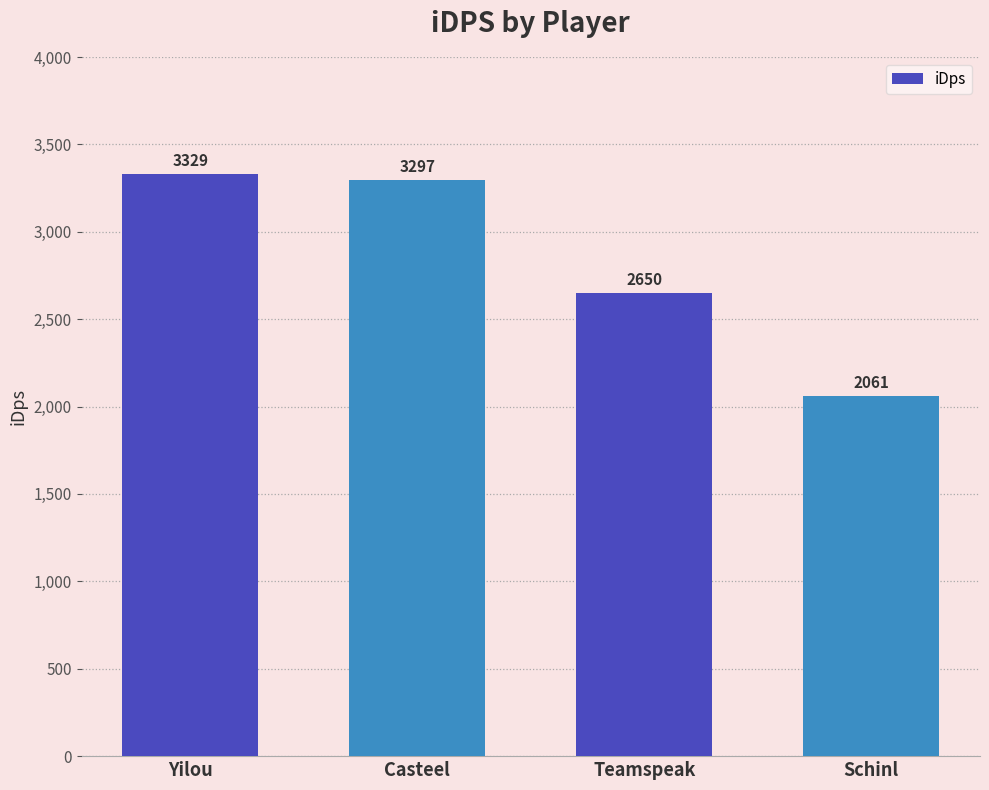

Between Teamspeak and Yilou, which is larger?

Yilou